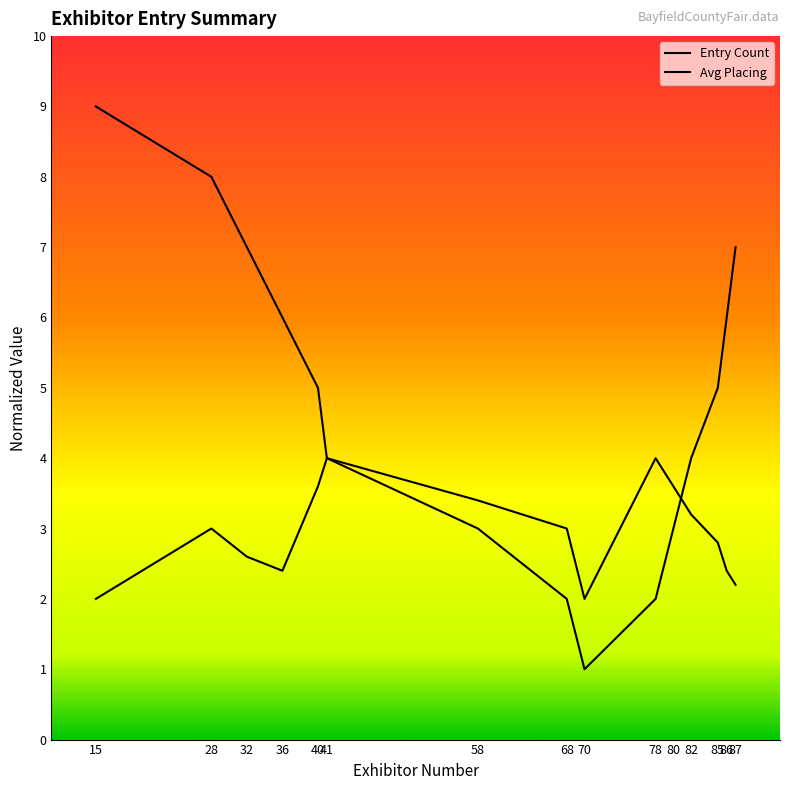

What is the maximum value shown in the chart?

9.0